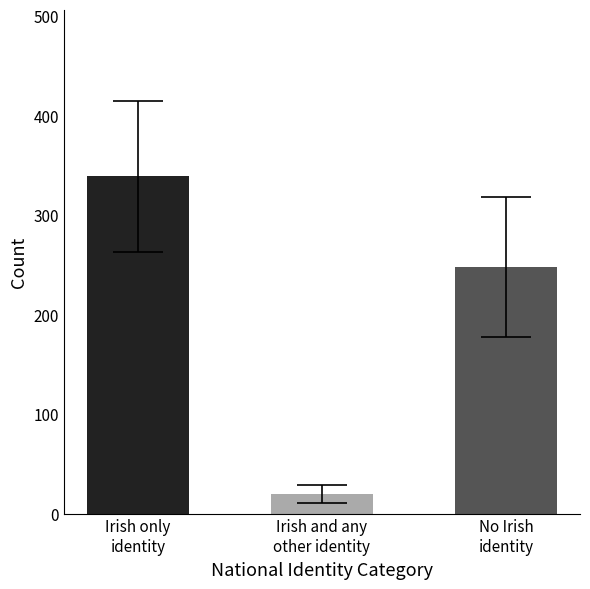

List the series in order of their overall mean, highest first.

Irish only identity, No Irish identity, Irish and any other identity